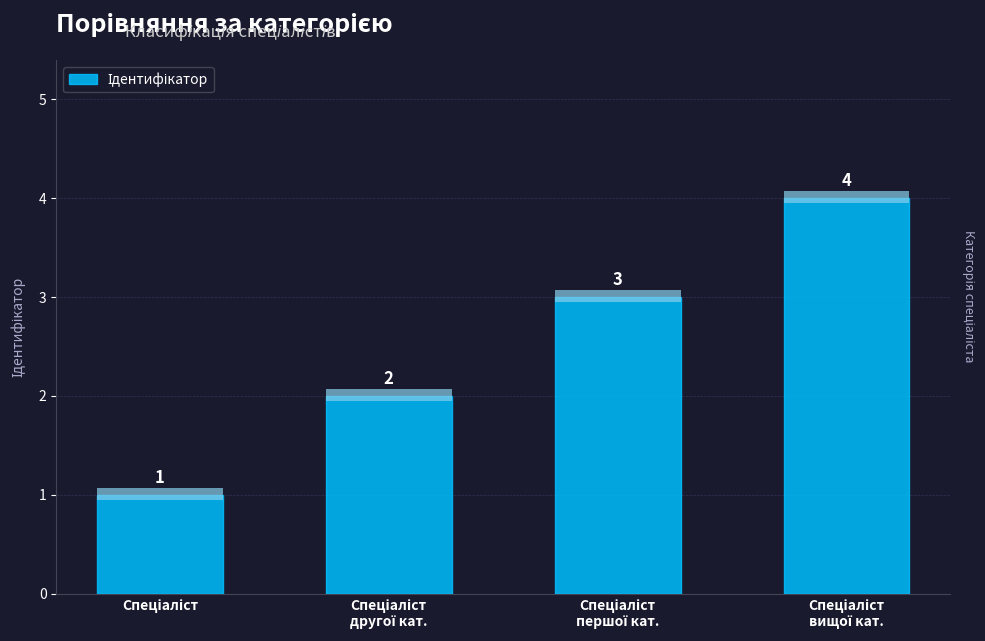

Reading right to left, extract all data points from this chart.

4	3	2	1